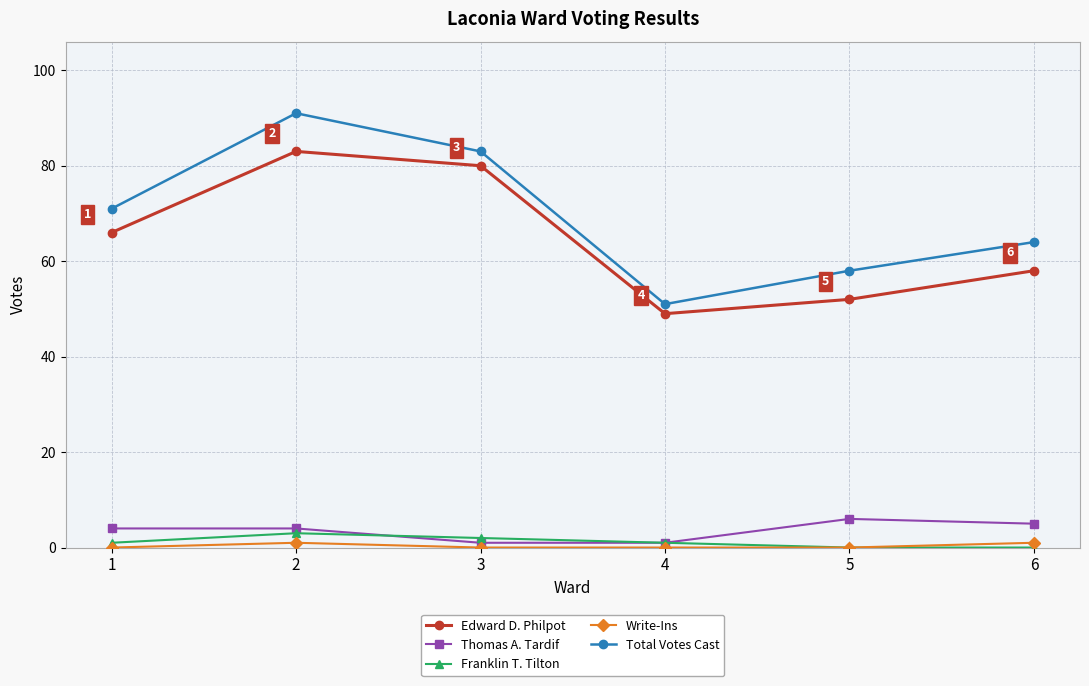

What is the value of the Thomas A. Tardif point at the 3rd from the left?

1